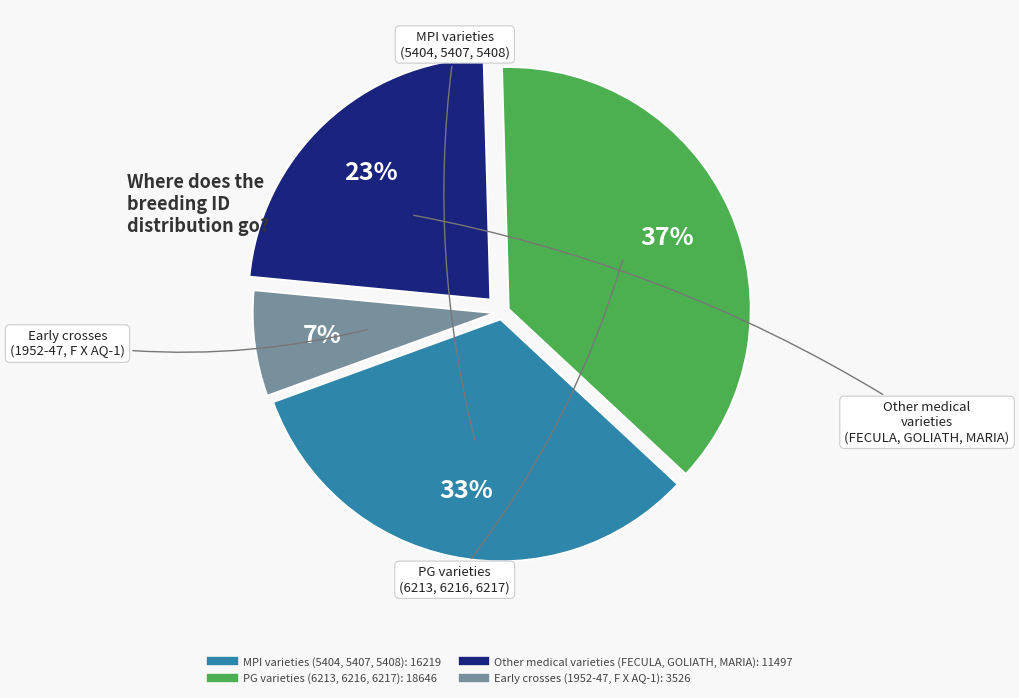

To the nearest percent, what is the average slice percentage?

25%